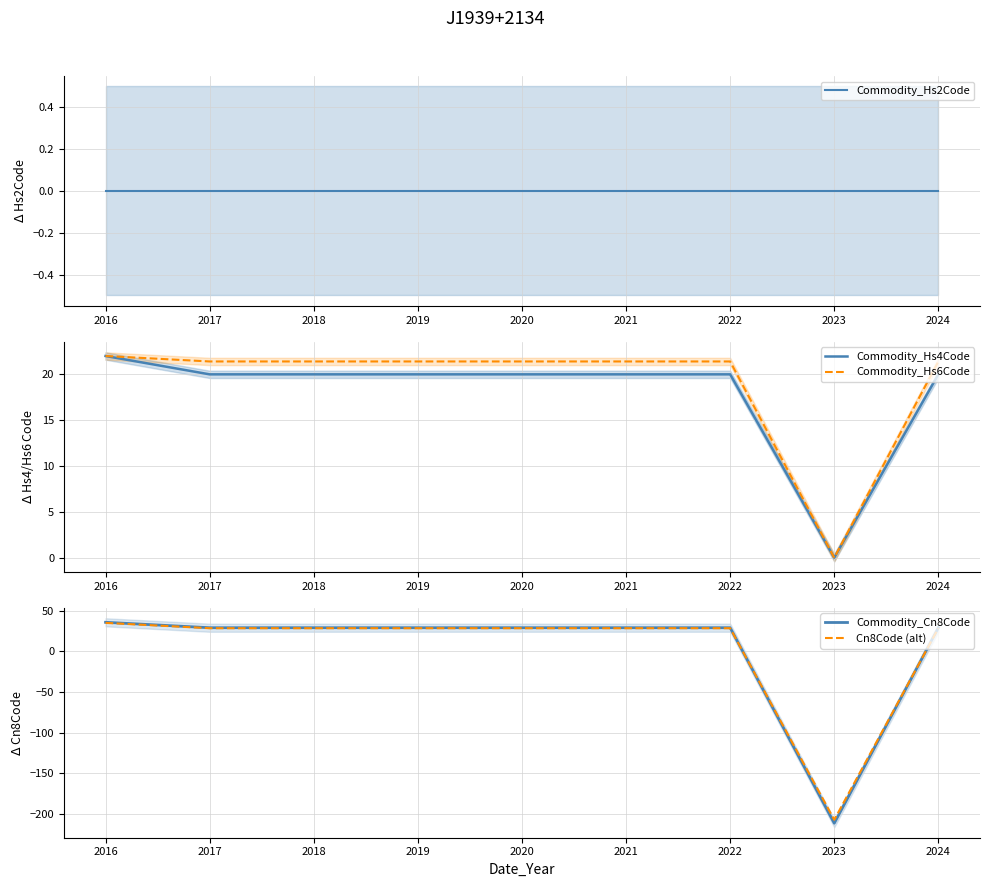

Count the number of data series in this chart.

5